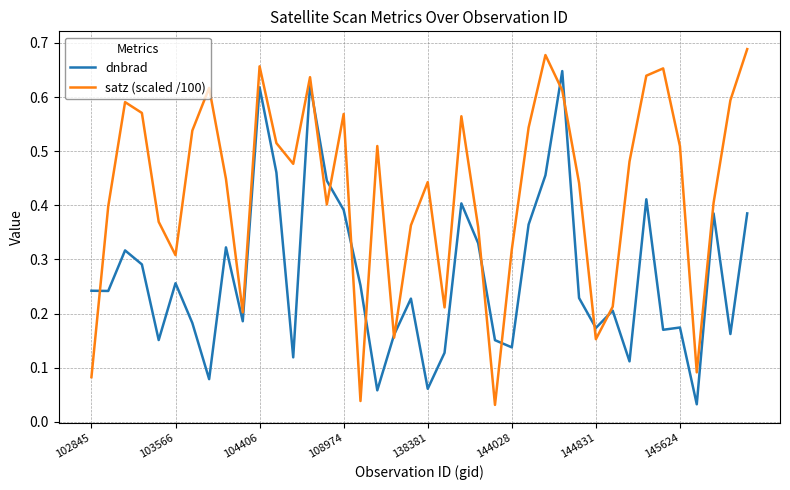

Which series has the largest total across all categories?

satz (scaled /100)